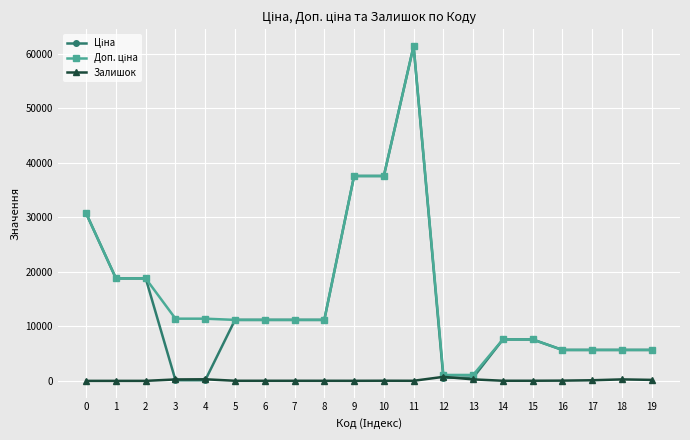

At which category is the sum across all series the highest?

11